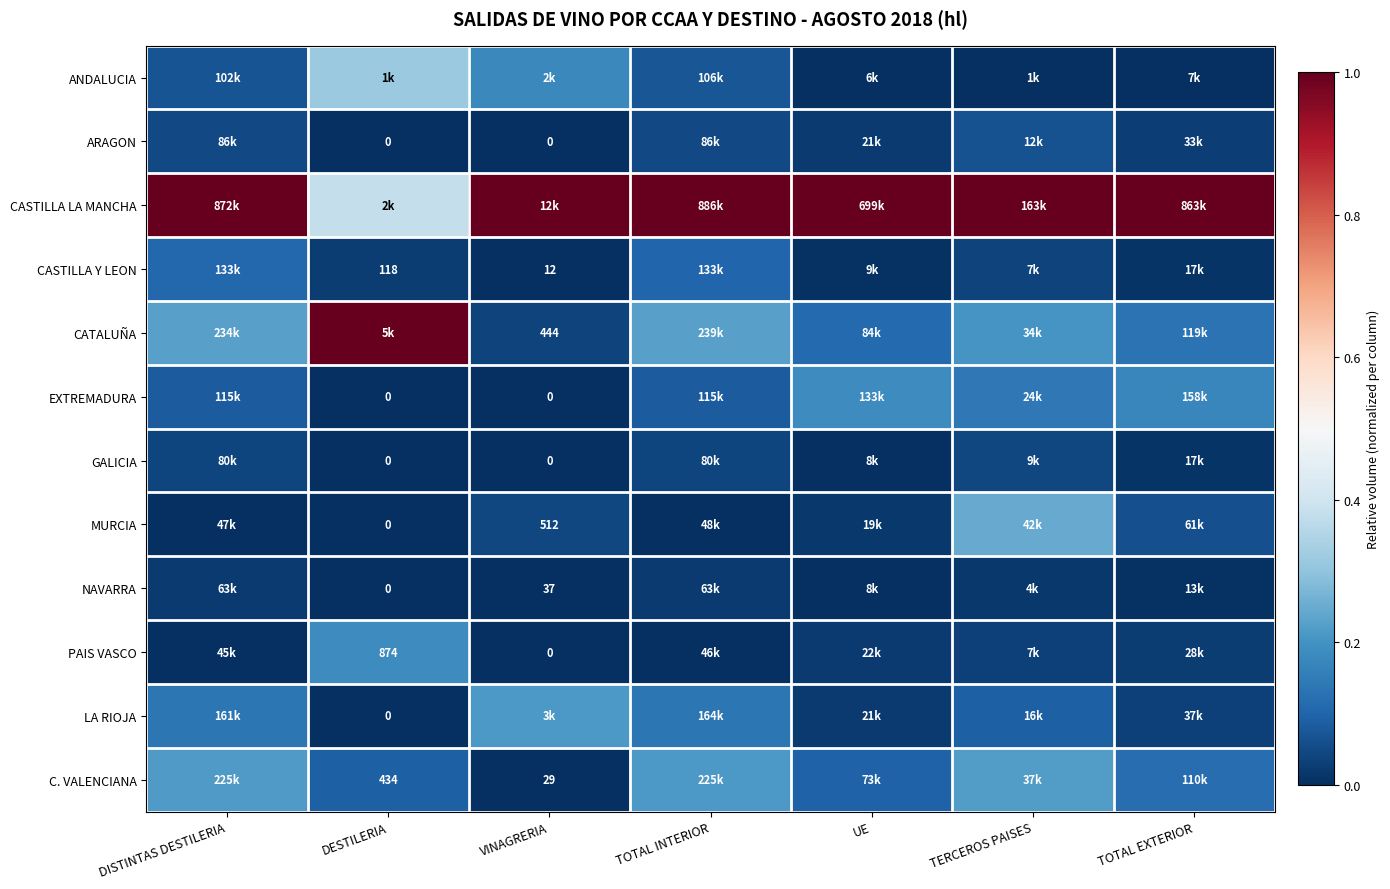

Rank the series at DESTILERIA from lowest to highest value.

ARAGON, EXTREMADURA, GALICIA, MURCIA, NAVARRA, LA RIOJA, CASTILLA Y LEON, C. VALENCIANA, PAIS VASCO, ANDALUCIA, CASTILLA LA MANCHA, CATALUÑA